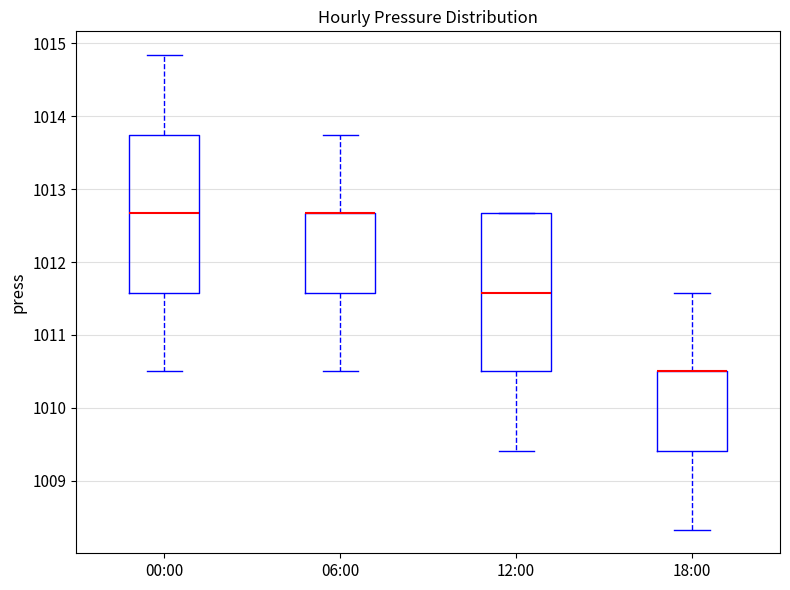

Reading left to right, transcribe this box plot: for each box, give where its median line is, the range the box spans, and where its two whiskers end, as read against the y-axis. The values are not printed on the chart, so give them approximately, as read against the axis.

00:00: median 1012.7, box 1011.6 to 1013.8, whiskers 1010.5 to 1014.8
06:00: median 1012.7 (drawn on the box's upper edge), box 1011.6 to 1012.7, whiskers 1010.5 to 1013.8
12:00: median 1011.6, box 1010.5 to 1012.7, whiskers 1009.4 to 1012.7
18:00: median 1010.5 (drawn on the box's upper edge), box 1009.4 to 1010.5, whiskers 1008.3 to 1011.6